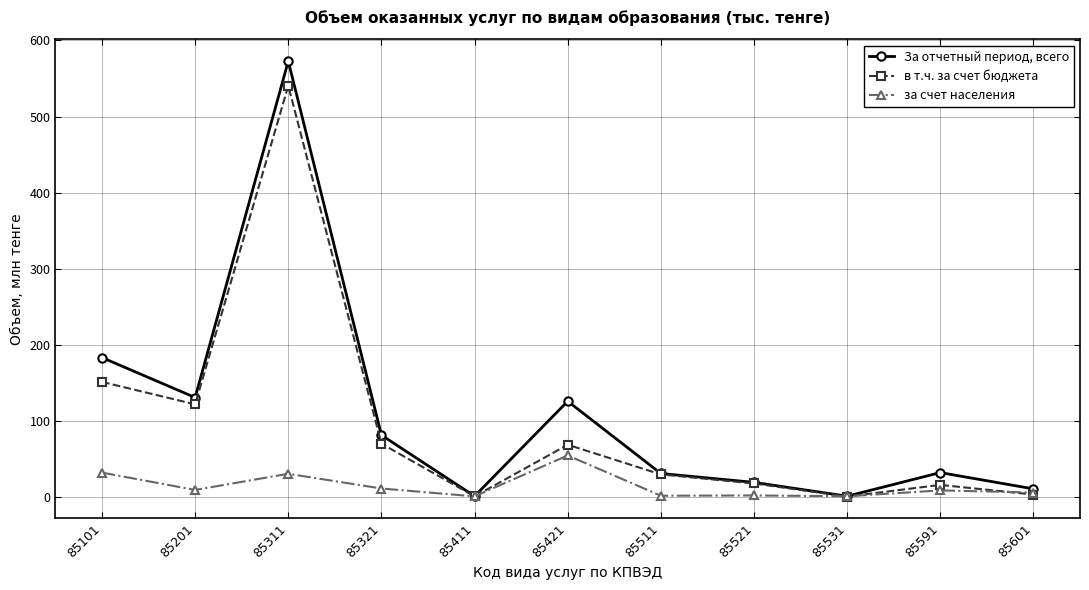

What is the difference between the maximum and second lowest values in the за счет населения series?

53.7